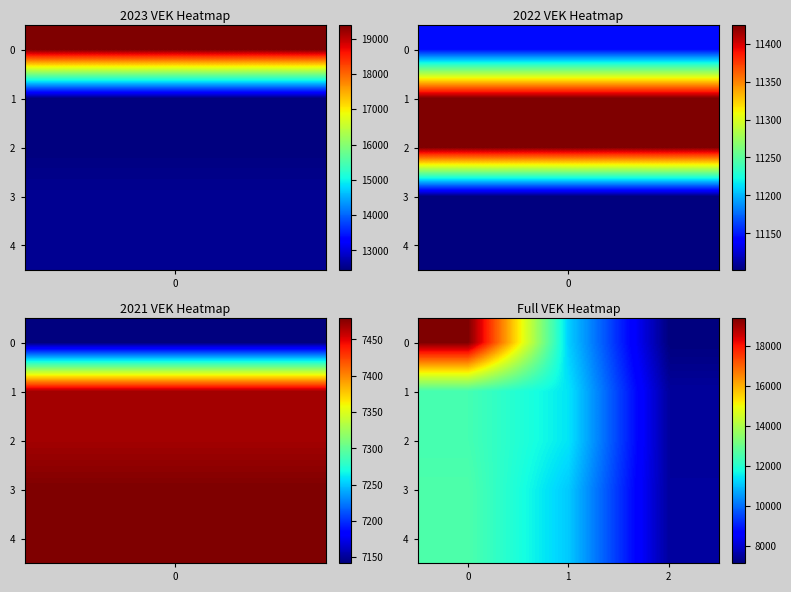

List the series in order of their peak value, highest first.

0, 3, 4, 1, 2